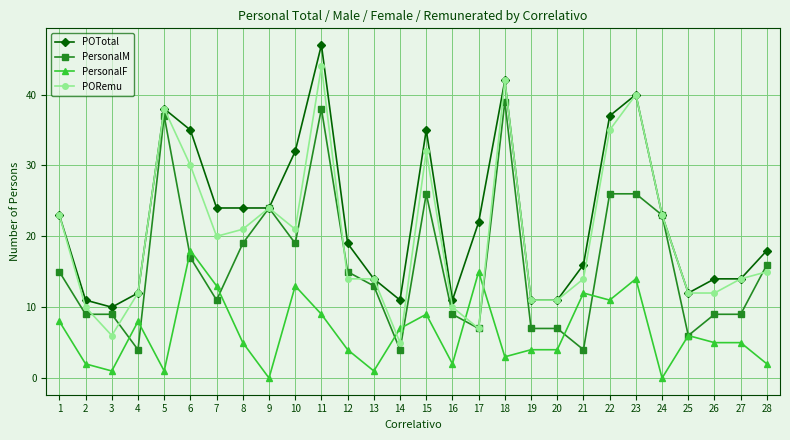

What is the spread (max minus min) of values at 7?

13